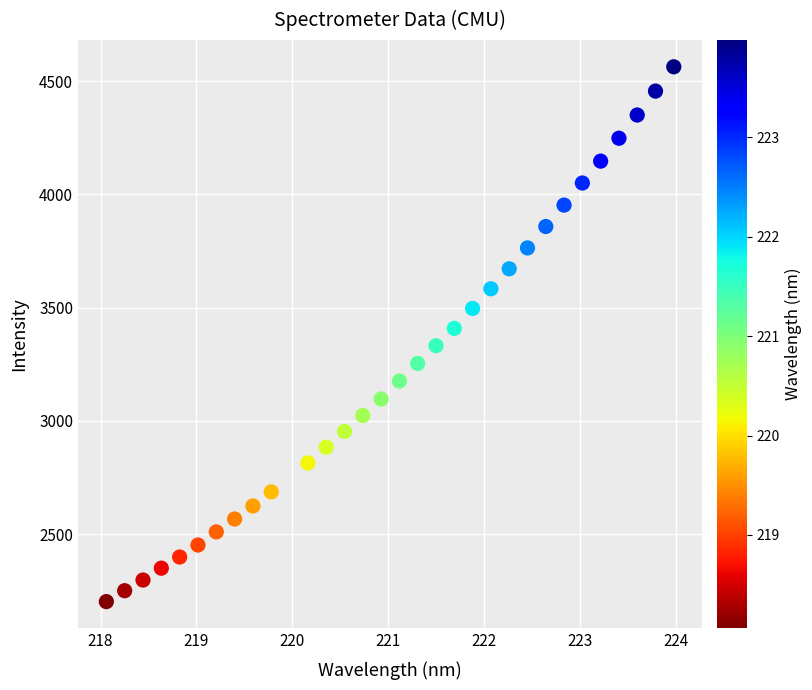

What is the range of X values (max minus min)?

5.9